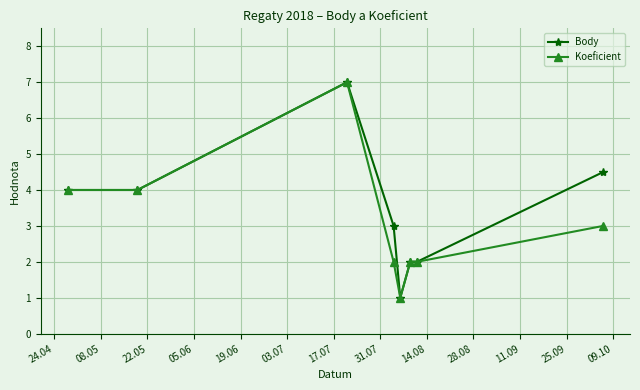

Rank the series by their average value, from highest to lowest.

Body, Koeficient